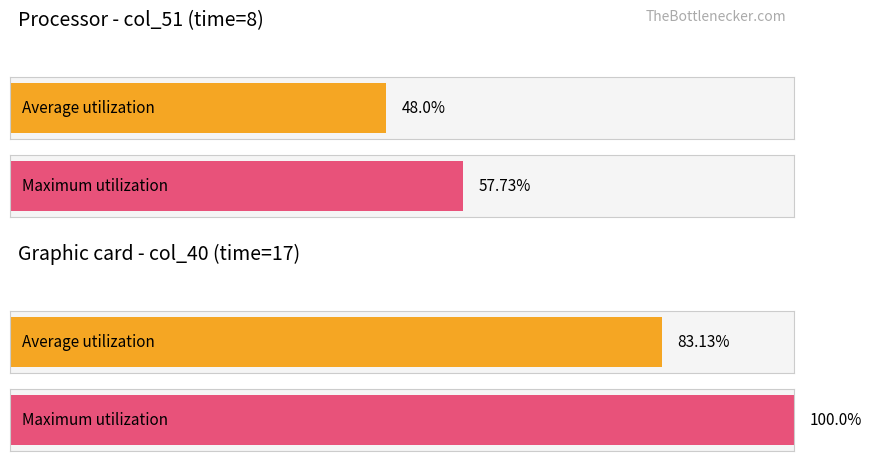

The col_23 series shows 0.1 at 17. True or false?

False